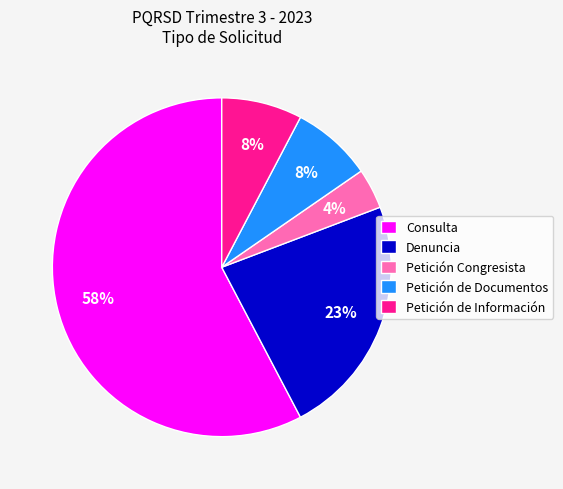

How many segments does this pie chart have?

5